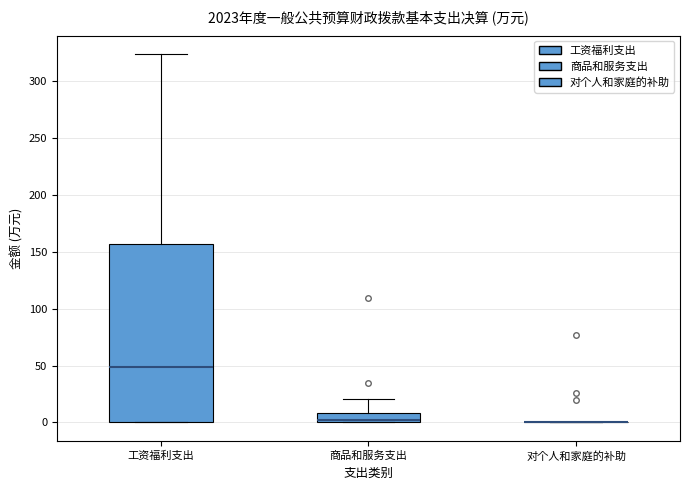

Reading left to right, transcribe this box plot: for each box, give where its median line is, the range the box spans, and where its two whiskers end, as read against the y-axis. The values are not printed on the chart, so give them approximately, as read against the axis.

工资福利支出: median 50, box 0 to 155, whiskers 0 to 325
商品和服务支出: median 5, box 0 to 10, whiskers 0 to 20
对个人和家庭的补助: box collapsed to a line at 0, whiskers 0 to 0